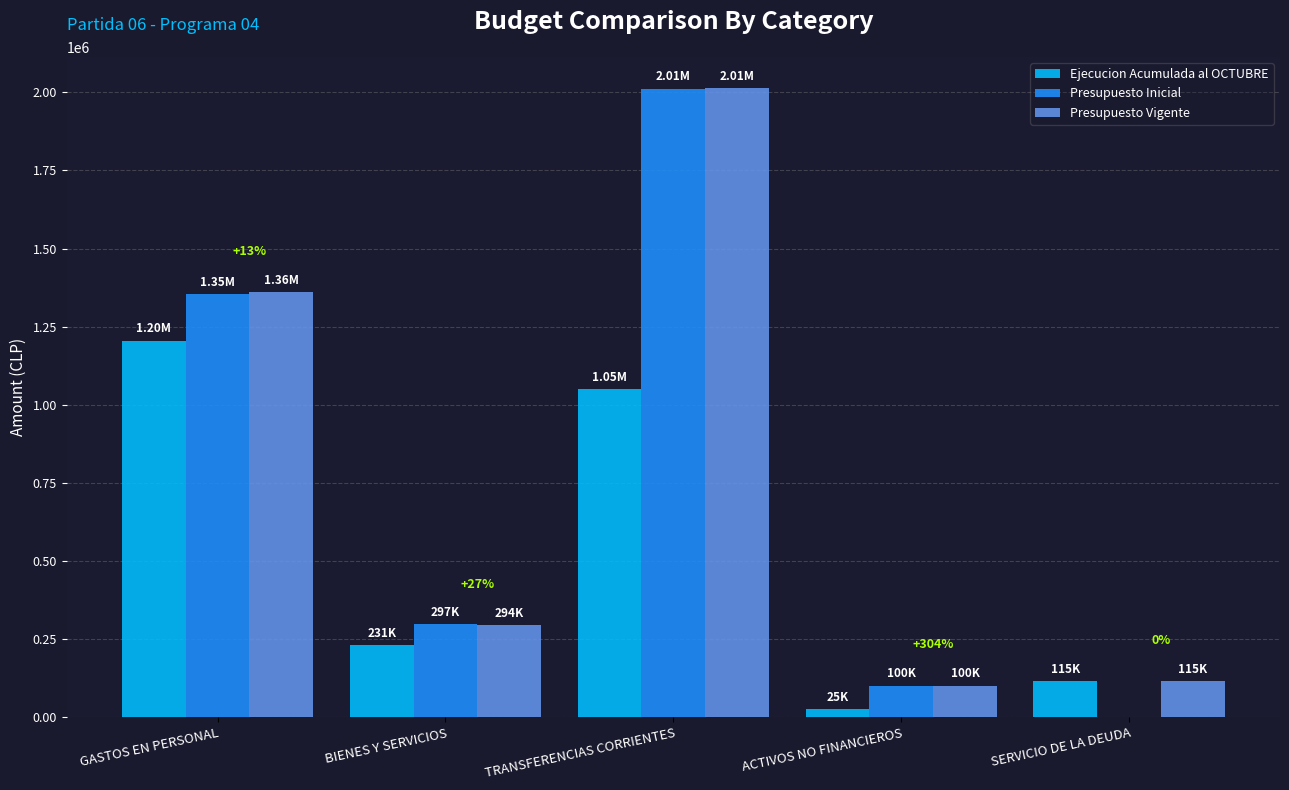

Reading left to right, transcribe all the data shown in this chart.

Ejecucion Acumulada al OCTUBRE: 1204778	230528	1049347	24851	114771
Presupuesto Inicial: 1353737	297080	2012130	100375	0
Presupuesto Vigente: 1360104	293814	2013040	100375	114771